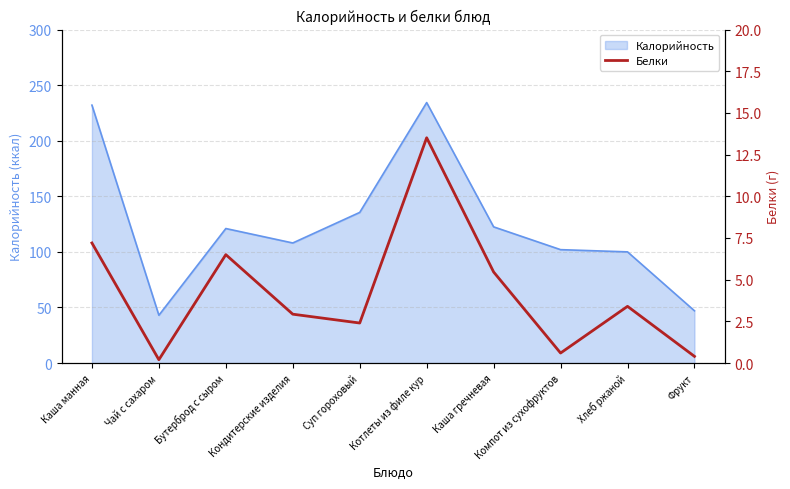

What is the maximum value for Калорийность?

234.3